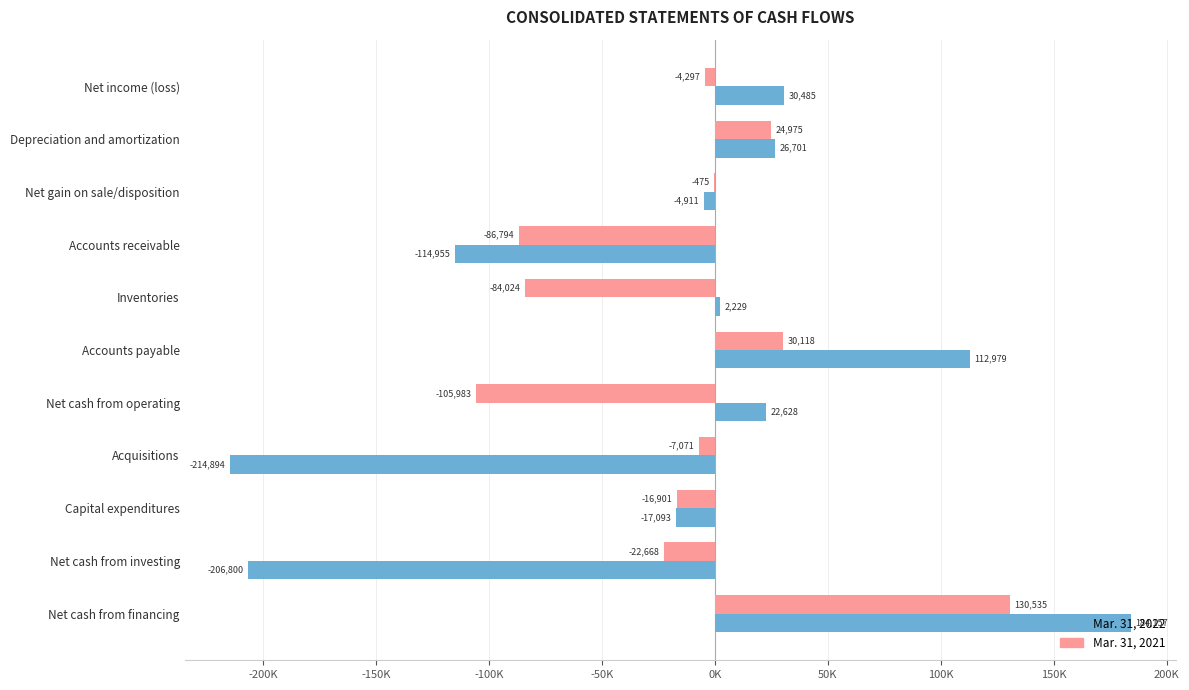

Reading right to left, what are all the values shown in this chart?

Mar. 31, 2022: 184157	-206800	-17093	-214894	22628	112979	2229	-114955	-4911	26701	30485
Mar. 31, 2021: 130535	-22668	-16901	-7071	-105983	30118	-84024	-86794	-475	24975	-4297